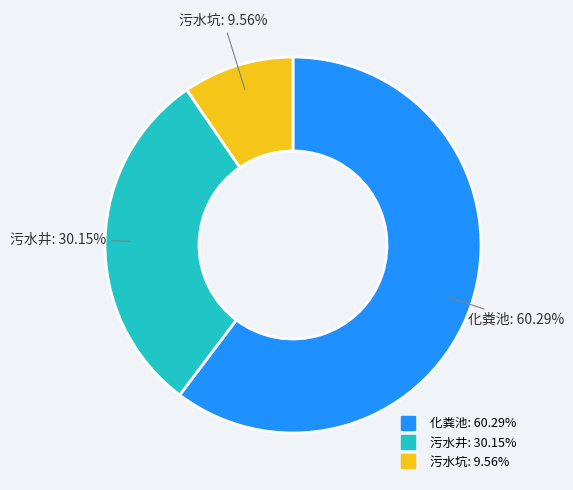

To the nearest percent, what is the combined percentage of 污水井 and 污水坑?

40%